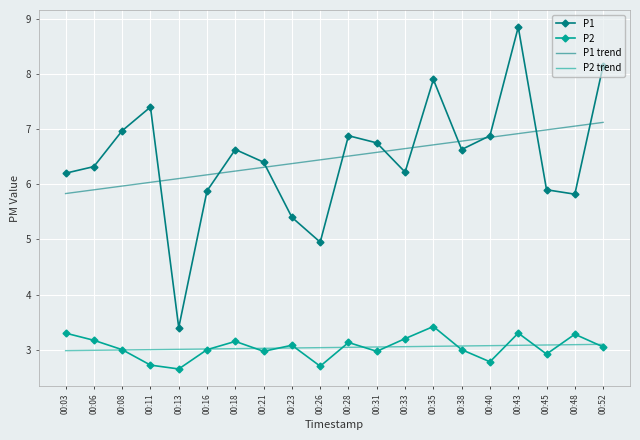

Where does the P1 trend series first go above 6?

00:11